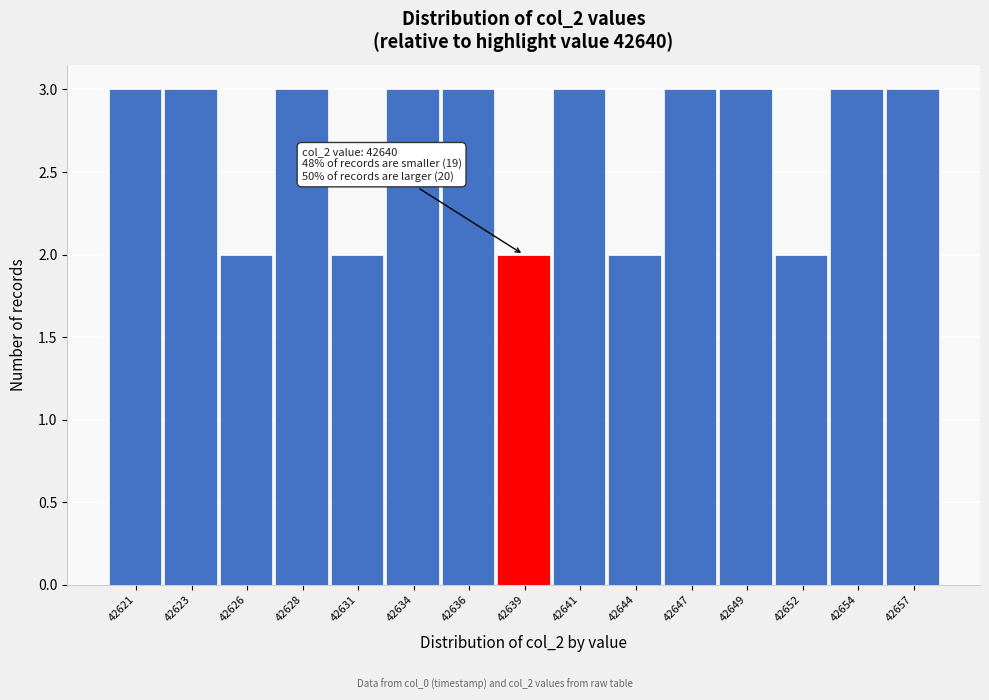

Reading left to right, extract all data points from this chart.

3	3	2	3	2	3	3	2	3	2	3	3	2	3	3